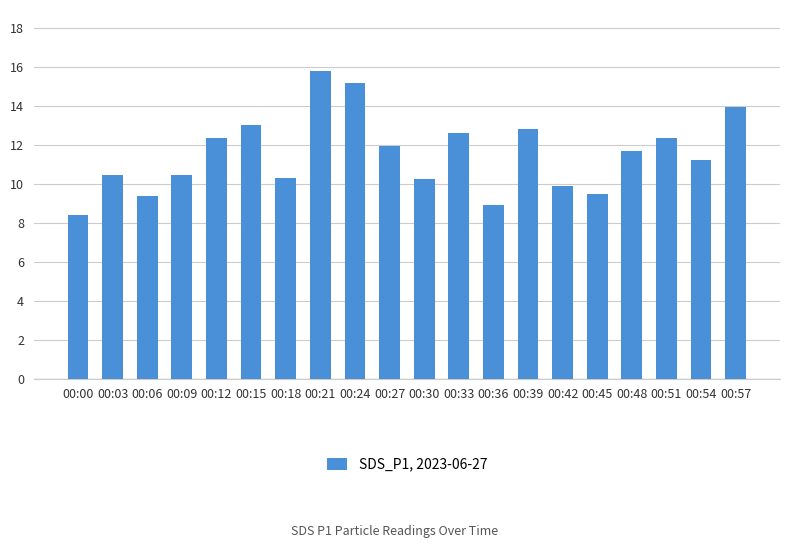

What is the difference between the maximum and second lowest values?

6.9